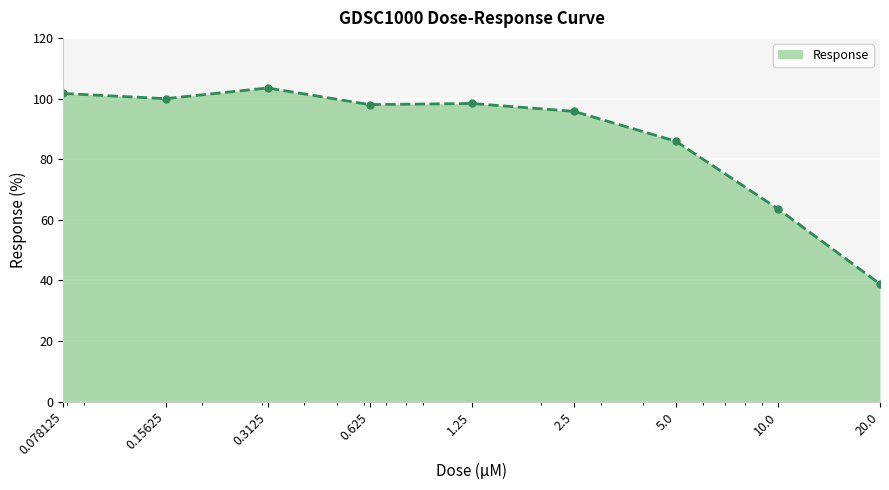

True or false: the data has more than 2 interior local peaks.

False